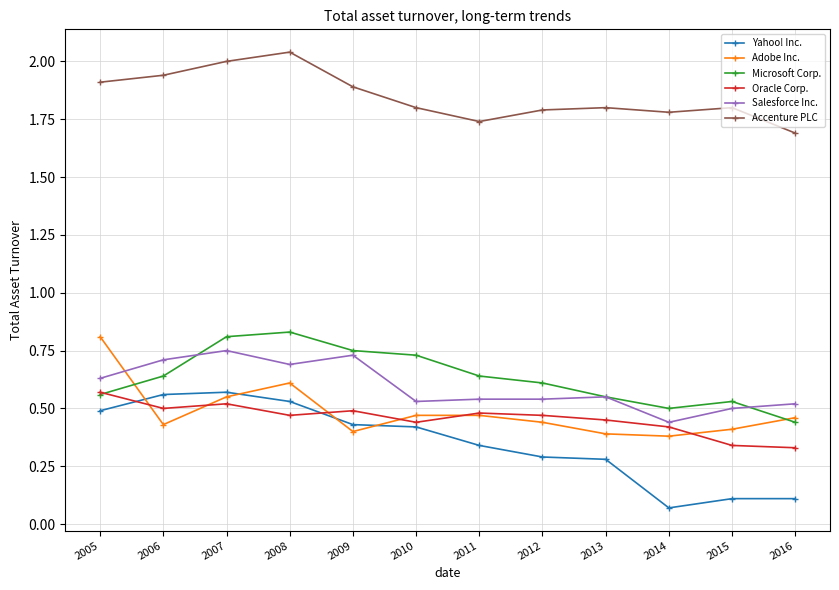

What is the sum of the Salesforce Inc. values at 2010 and 2016?

1.1